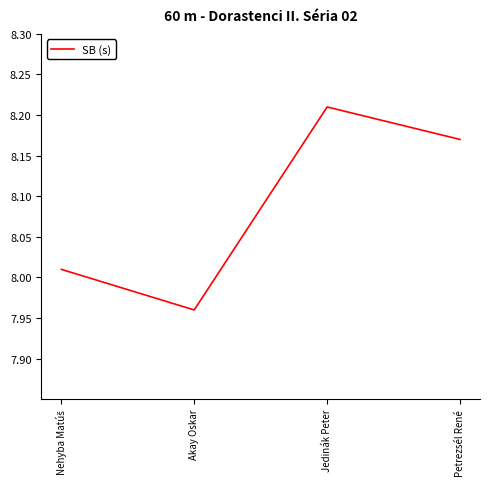

What position from the right is Akay Oskar?

3